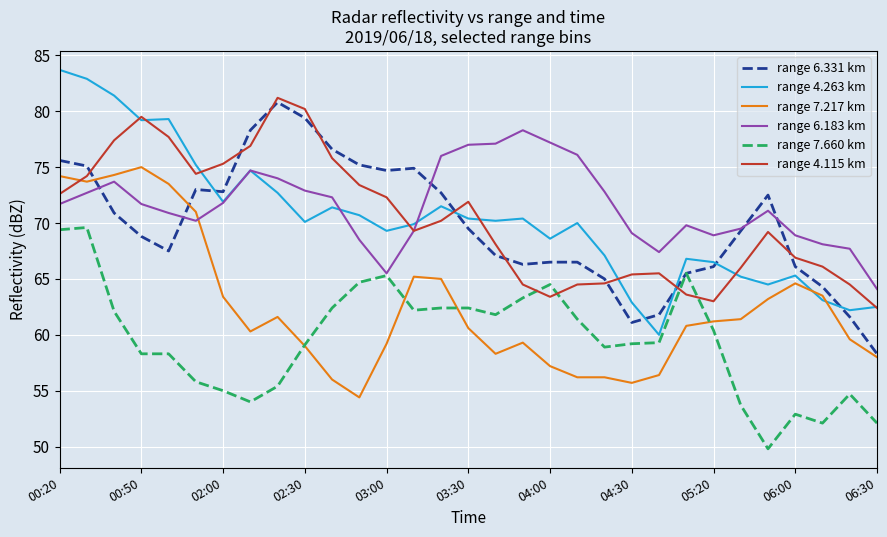

What is the minimum value for range 4.263 km?

60.0